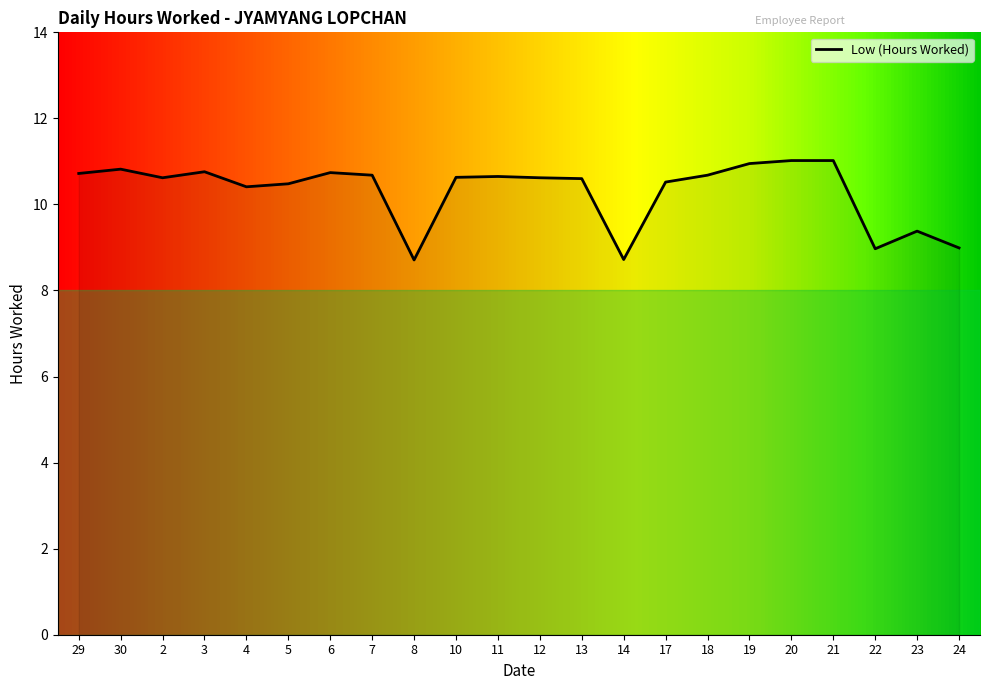

True or false: the data shows 6.8 at 13.

False